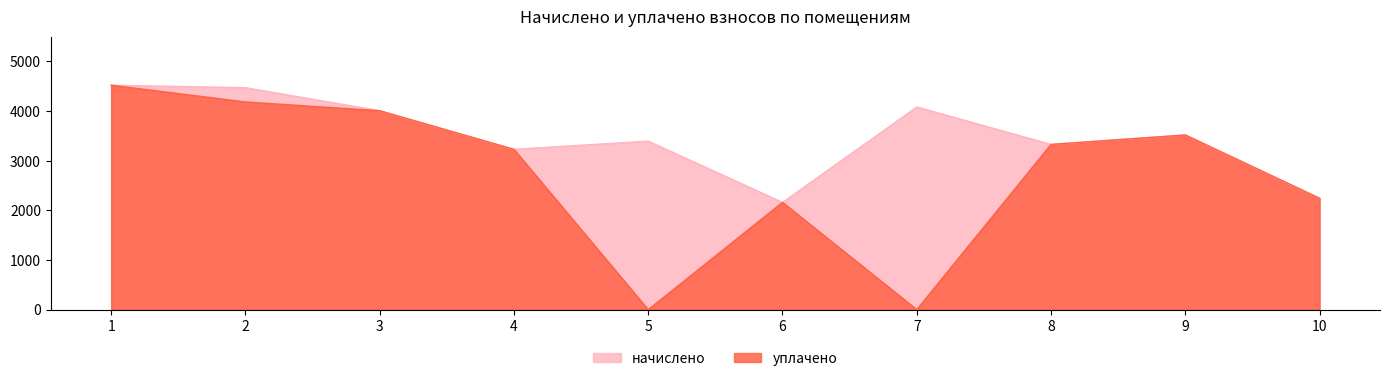

Which series has the largest range (max minus min)?

уплачено